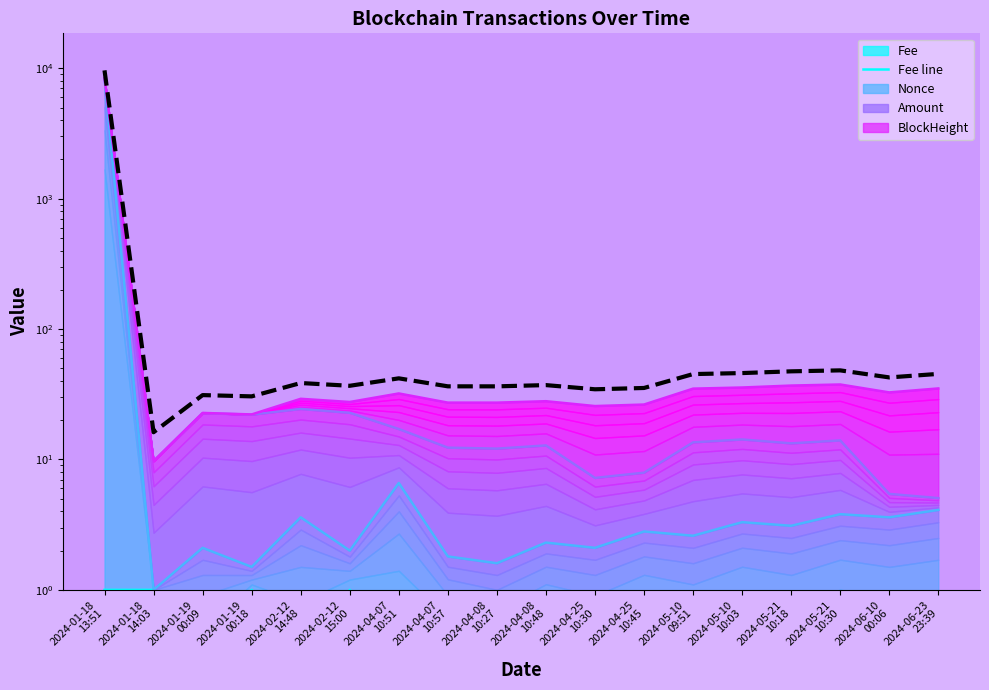

How many lines are shown in the chart?

2